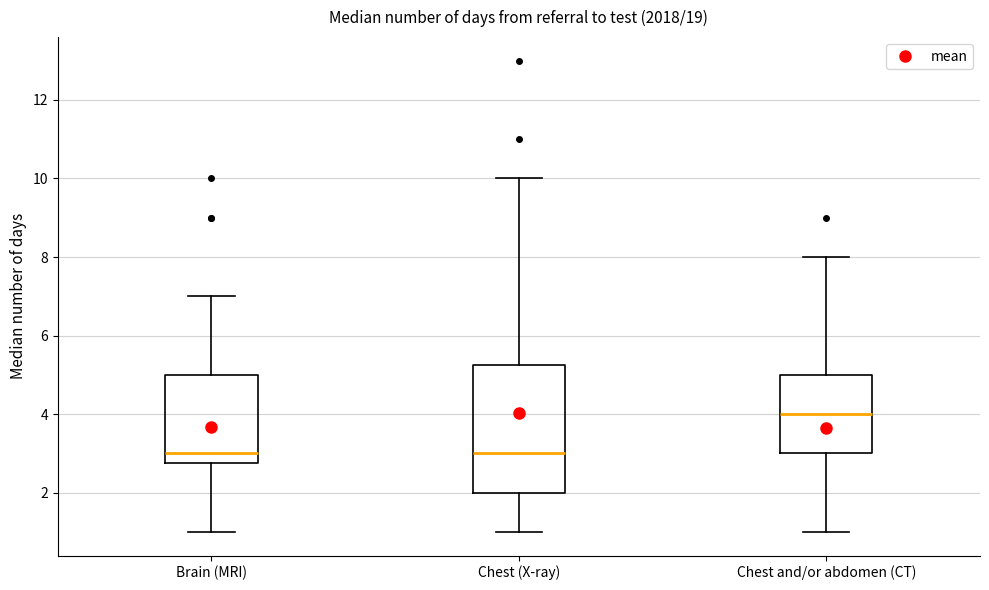

Comparing the boxes themselves (not the whiskers), which one is the tallest?

Chest (X-ray)